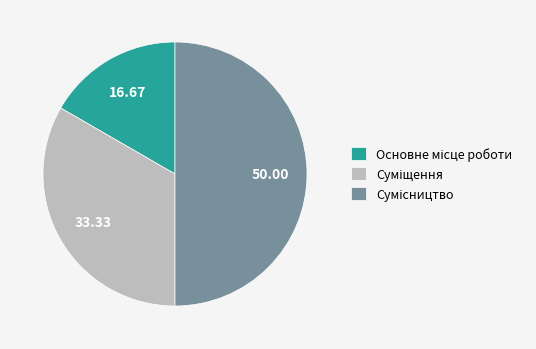

To the nearest percent, what is the average slice percentage?

33%